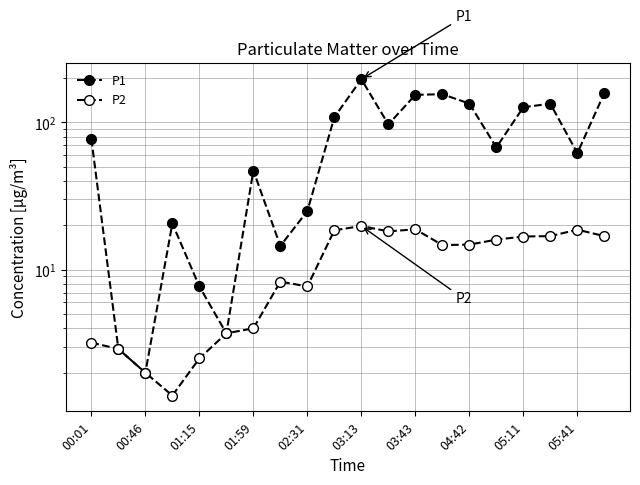

The P1 series shows 40.8 at 05:41. True or false?

False